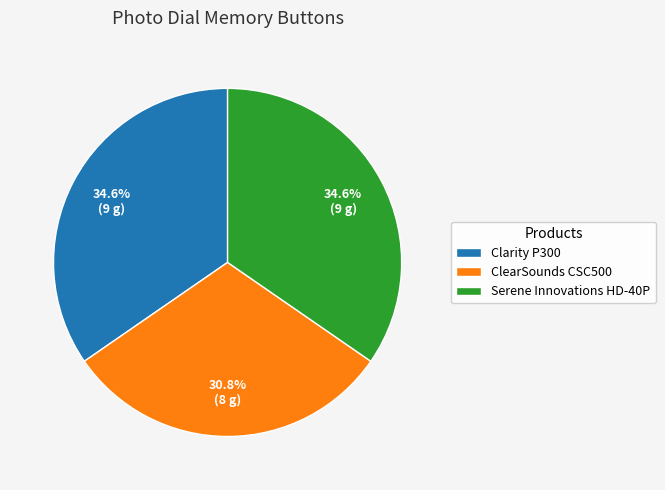

What is the total percentage of ClearSounds CSC500 and Serene Innovations HD-40P?

65.4%